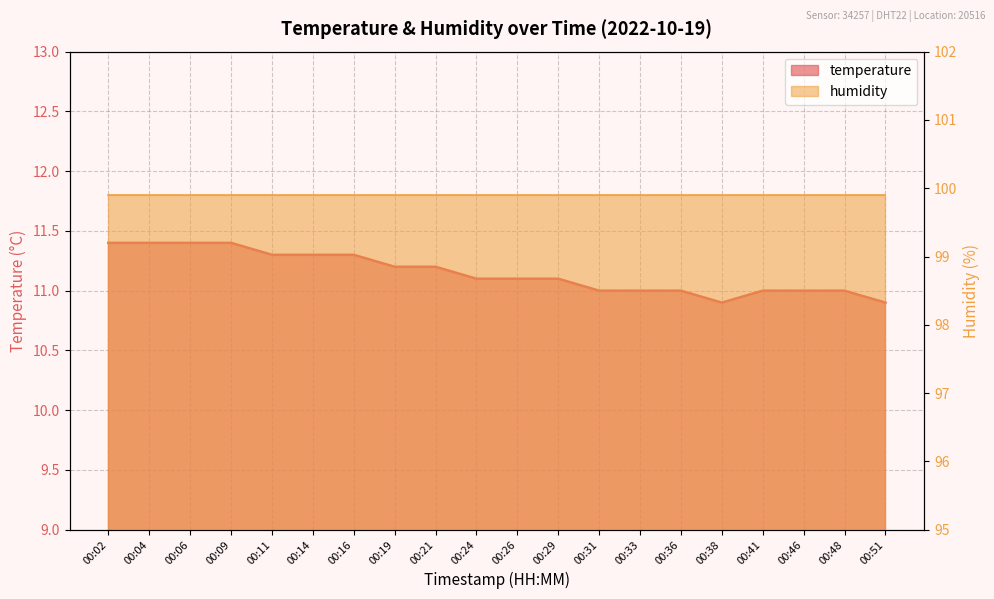

What is the change in value from 00:24 to 00:38?

-0.2